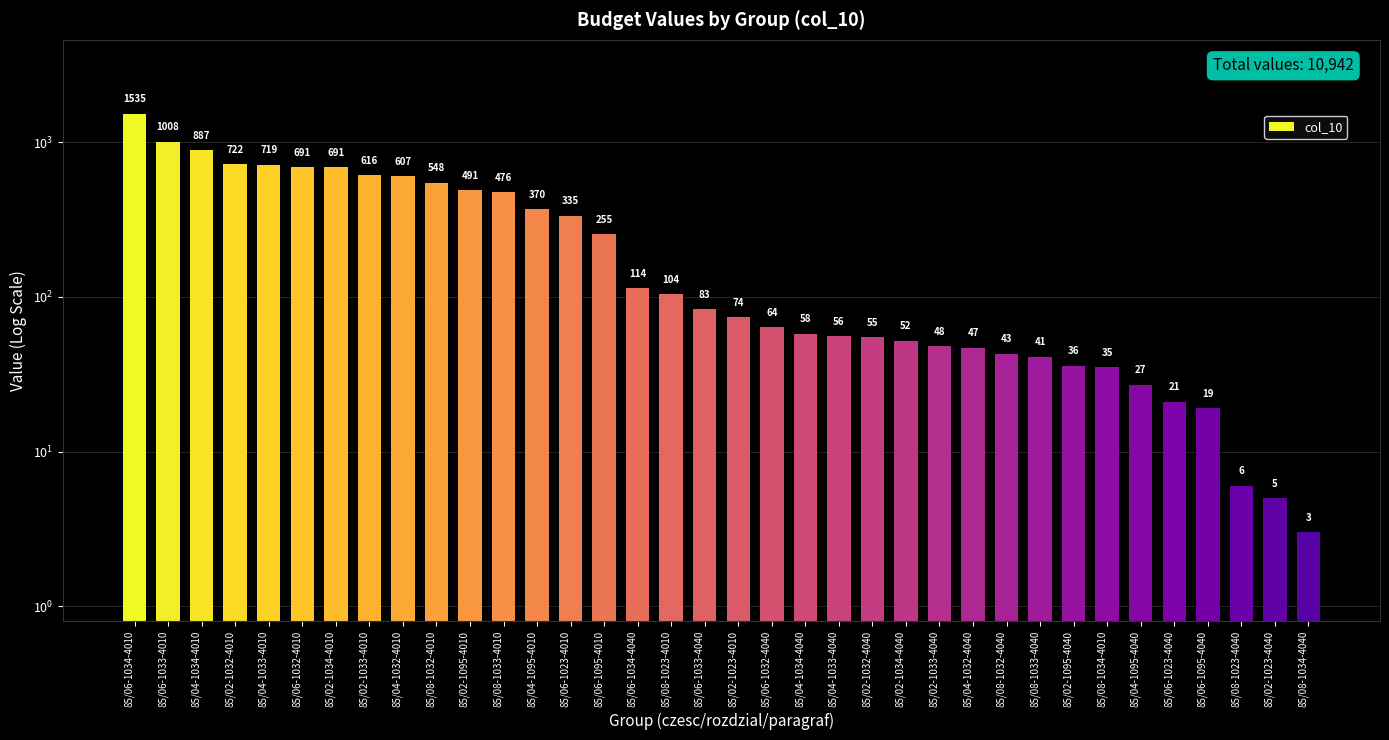

What is the change in value from 85/04-1034-4010 to 85/04-1095-4040?

-860